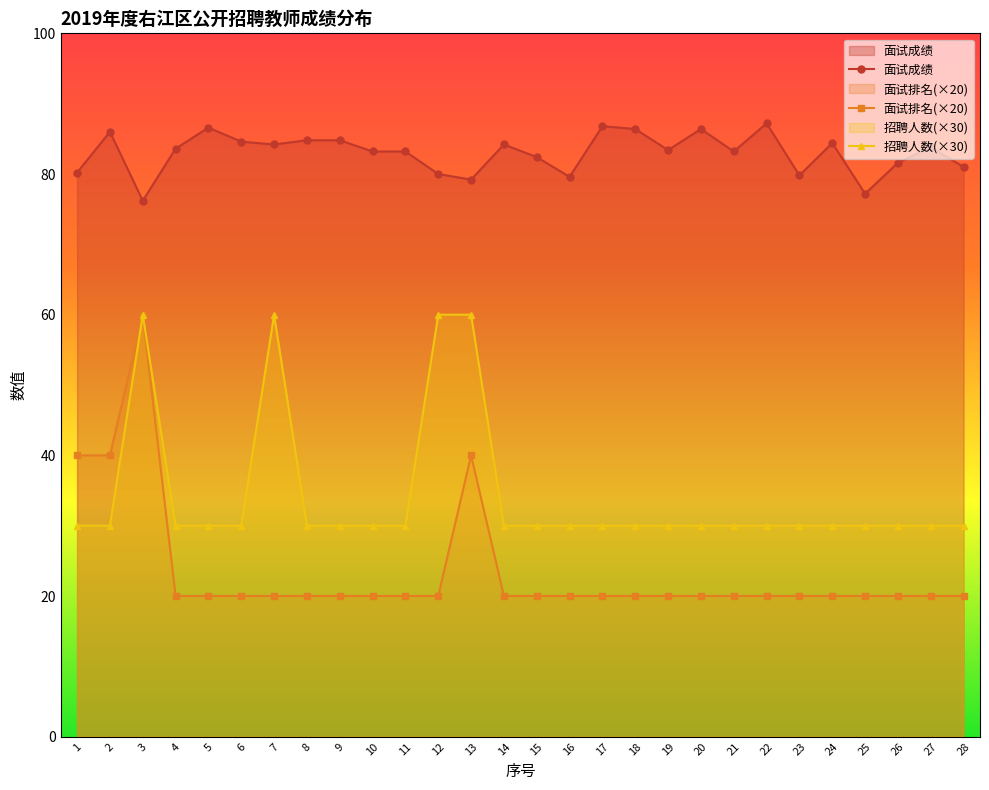

Does the chart have visible grid lines?

No